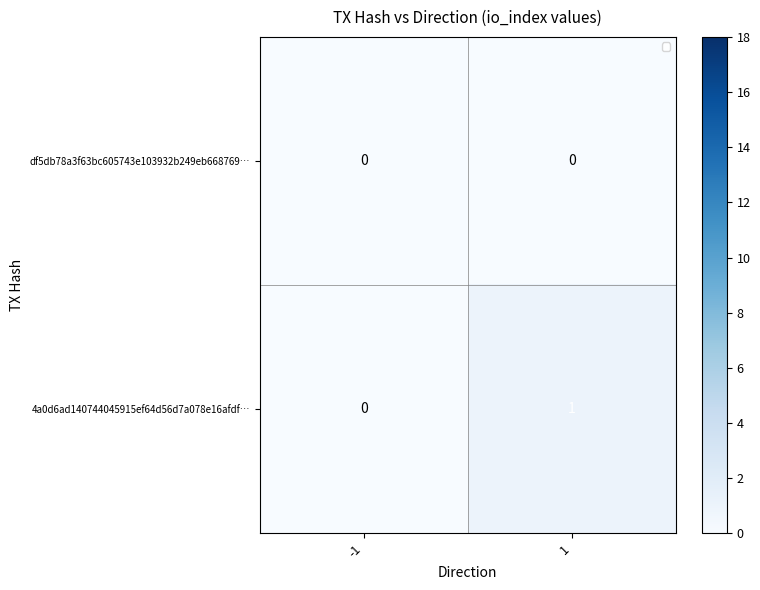

Which series changed the most between -1 and 1?

4a0d6ad140744045915ef64d56d7a078e16afdf…